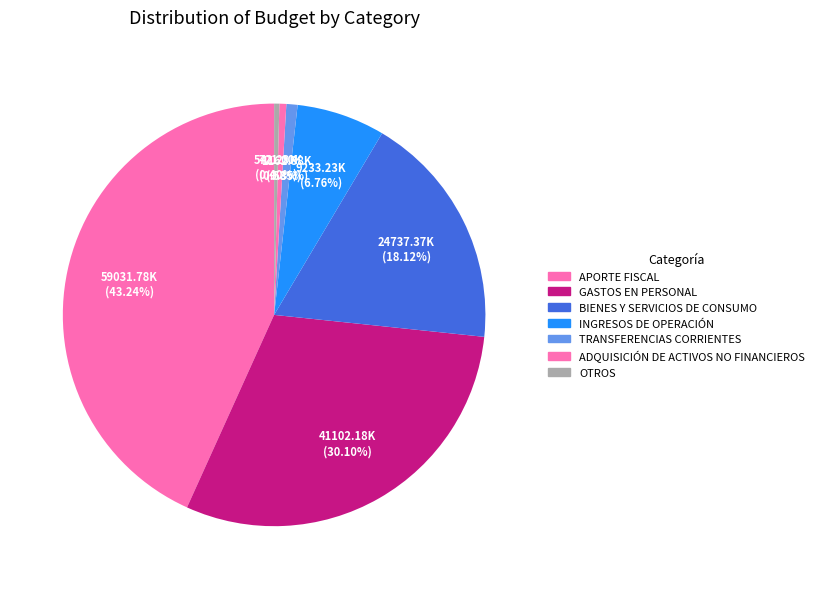

How many slices are in this pie chart?

7